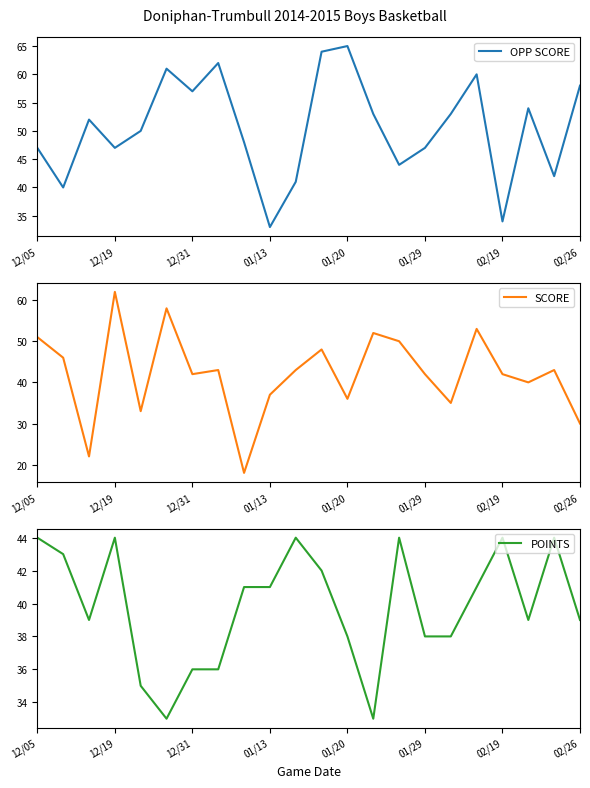

What is the maximum value for OPP SCORE?

65